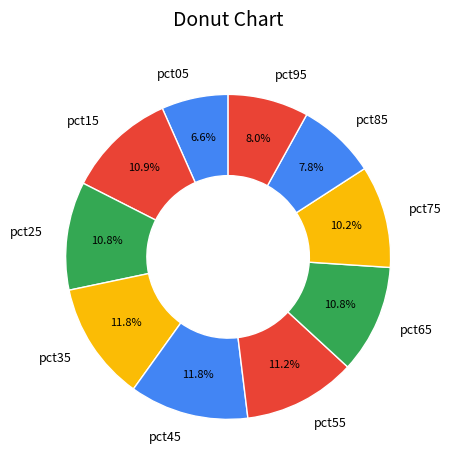

Is pct25 the majority of the pie?

No